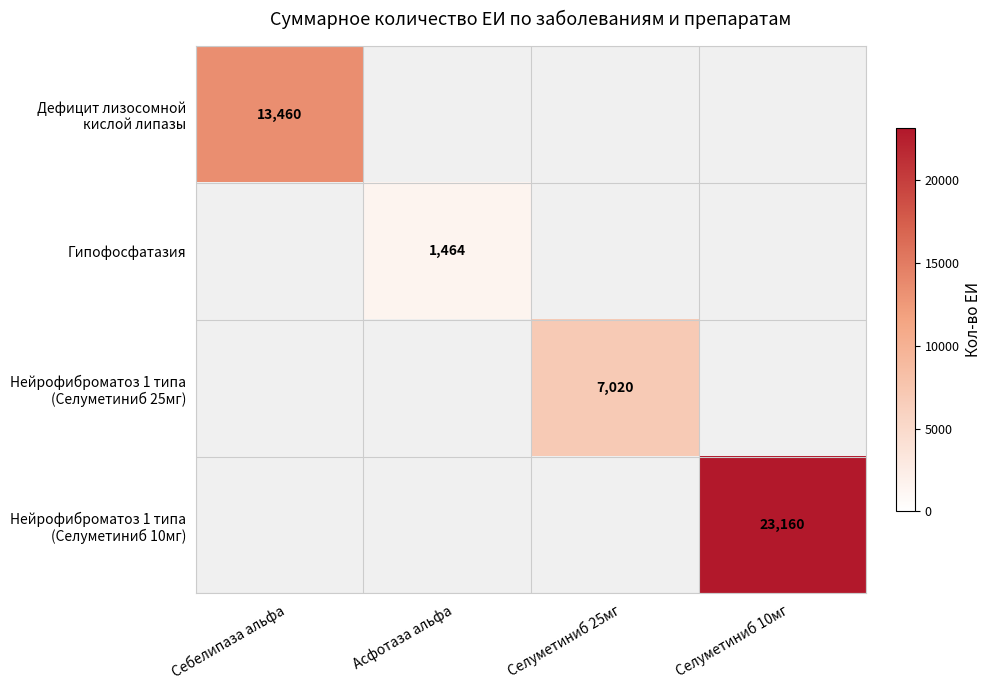

At how many categories does at least one series exceed 17548?

1